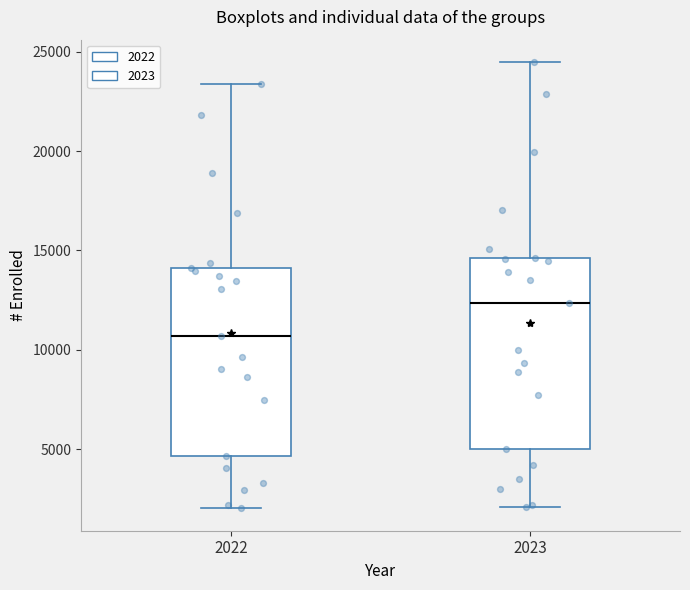

Which box has the highest median line?

2023